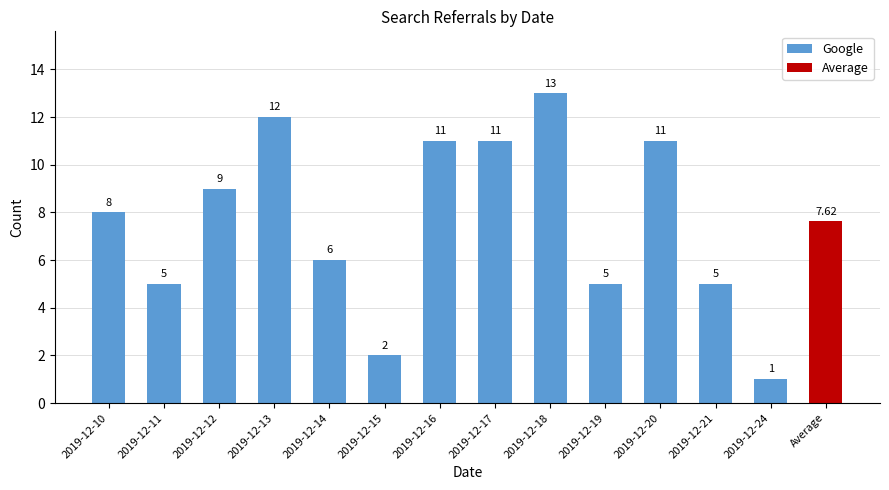

True or false: the data shows 20.2 at 2019-12-13.

False